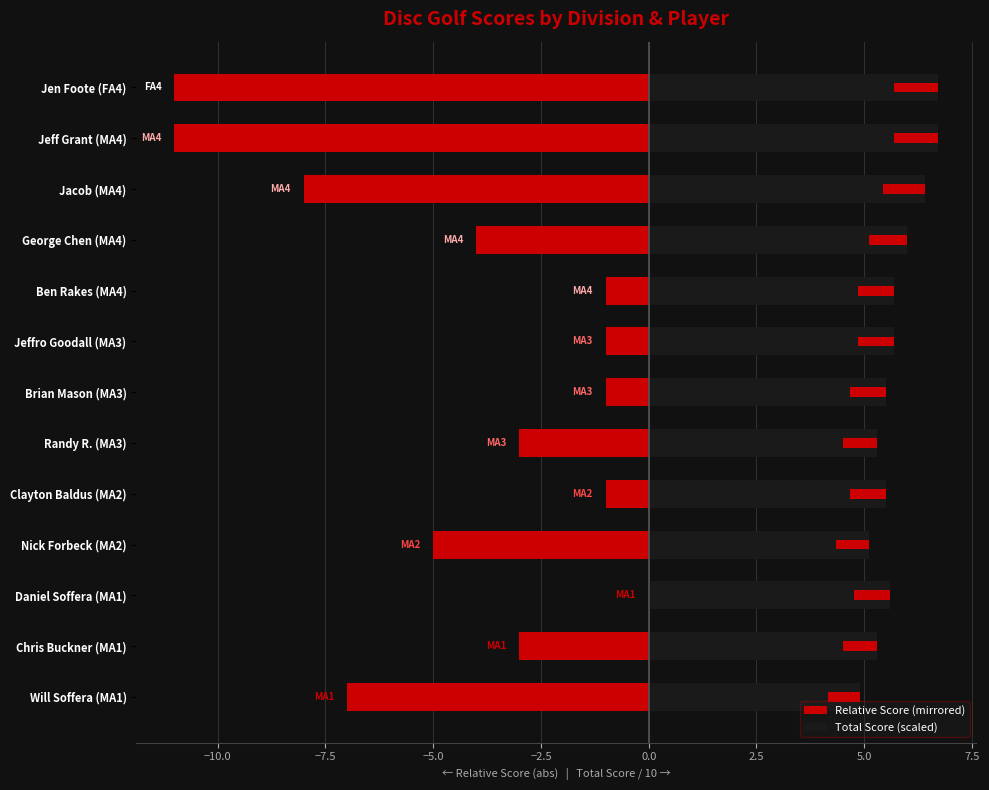

What is the average value of the Relative Score (mirrored) series?

-4.3